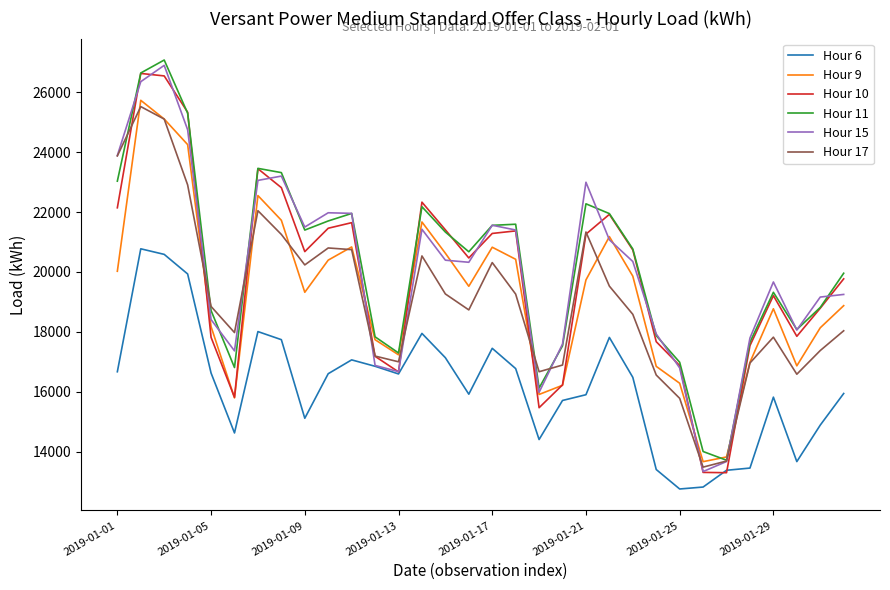

What is the minimum value shown in the chart?

12749